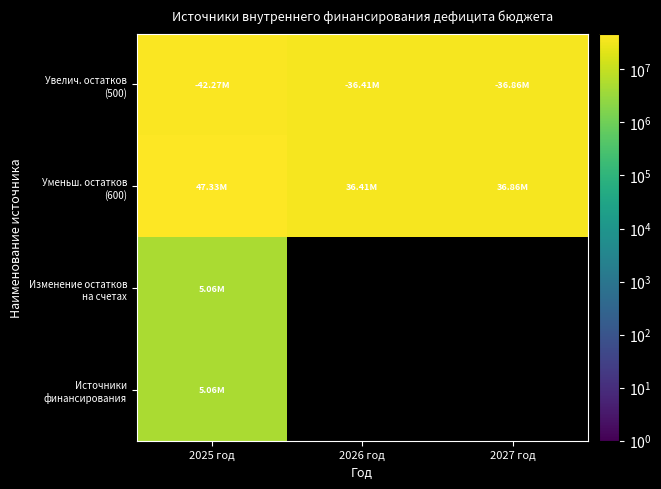

At which category does the chart reach its peak across all series?

2025 год